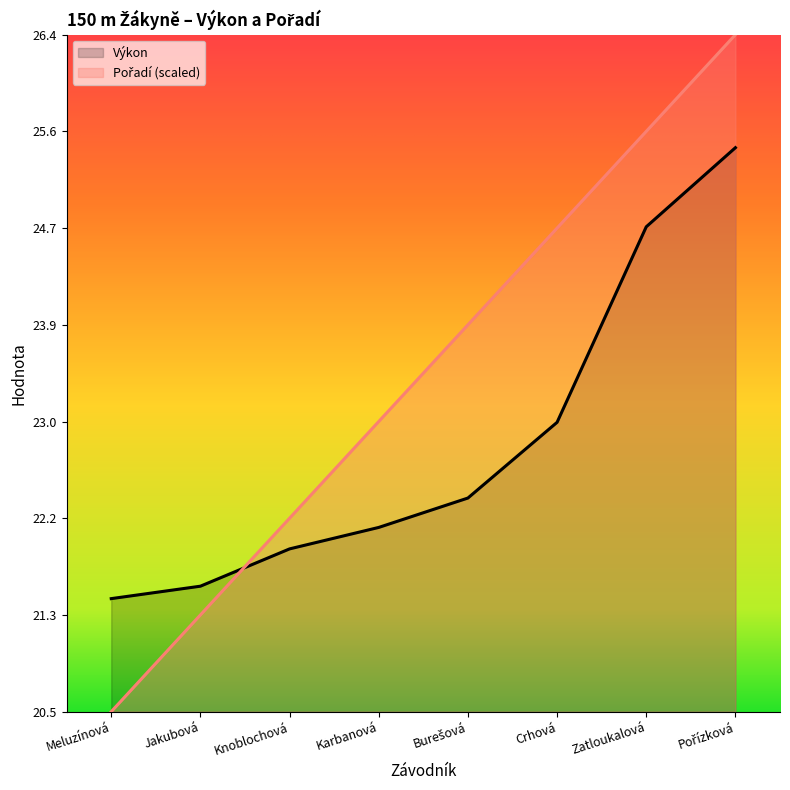

Which category has the lowest value across all series?

Meluzínová